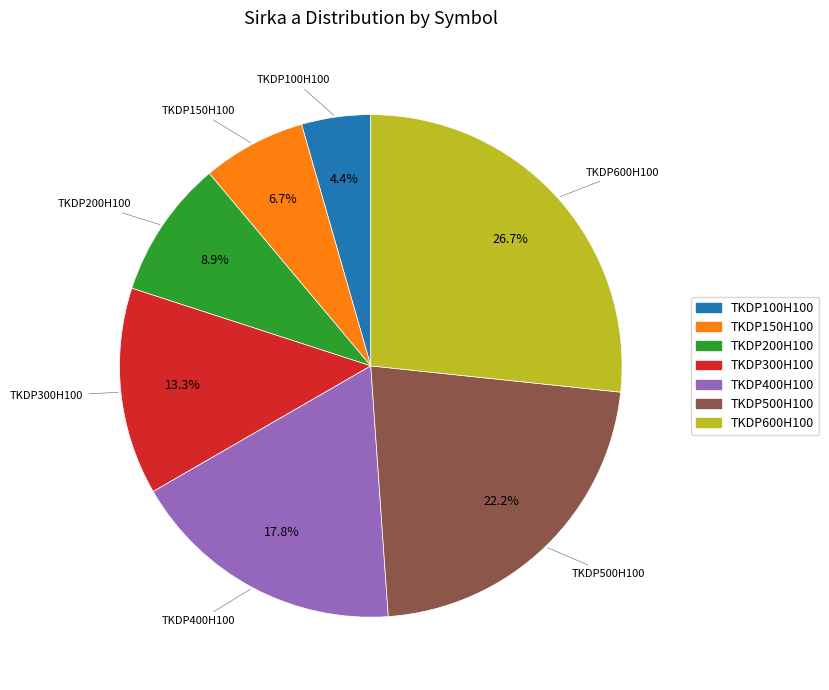

What percentage is the TKDP300H100 slice, to the nearest percent?

13%